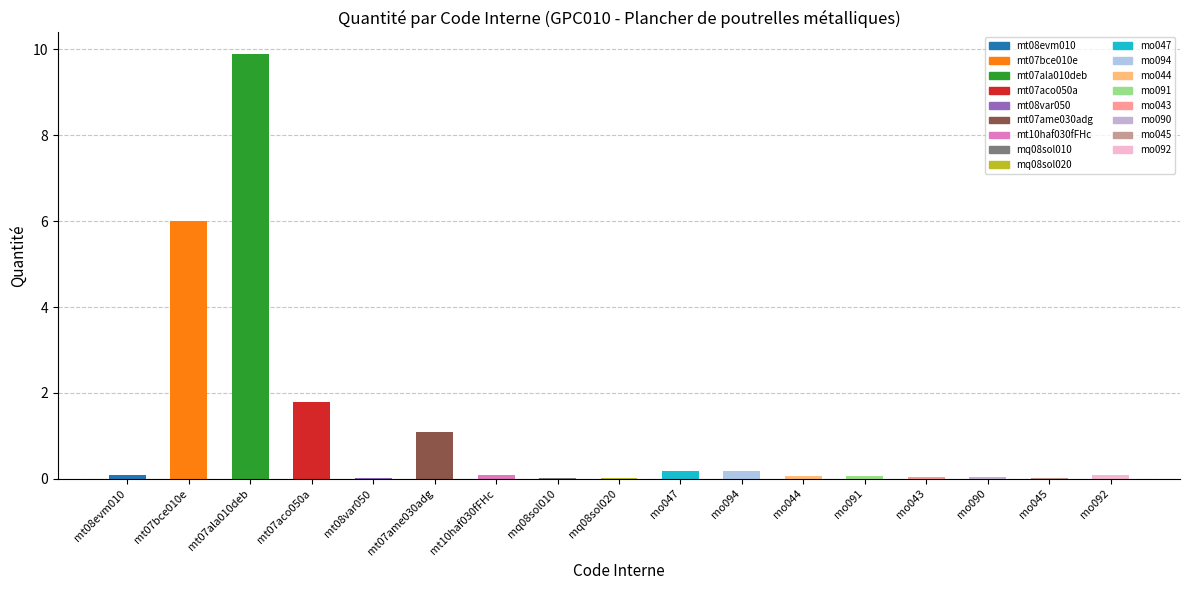

Between mo045 and mo047, which is larger?

mo047